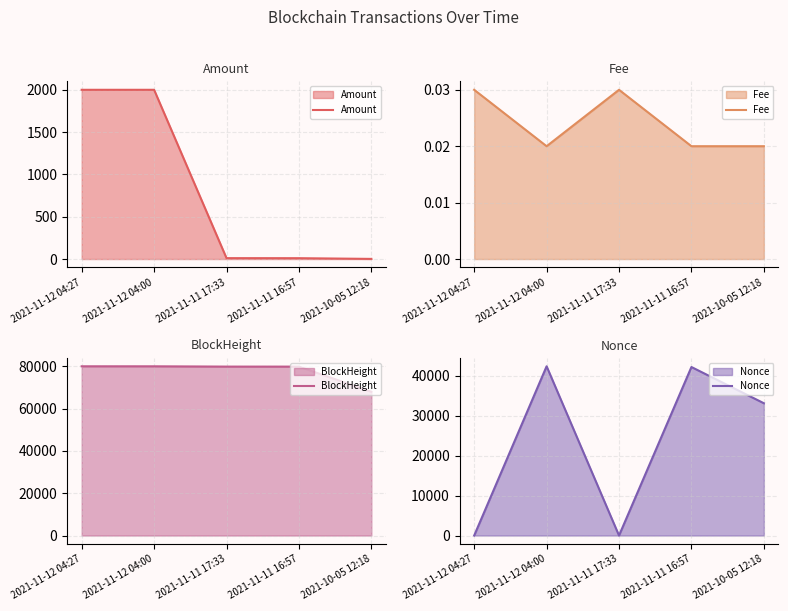

True or false: Amount and Fee cross at least once.

False